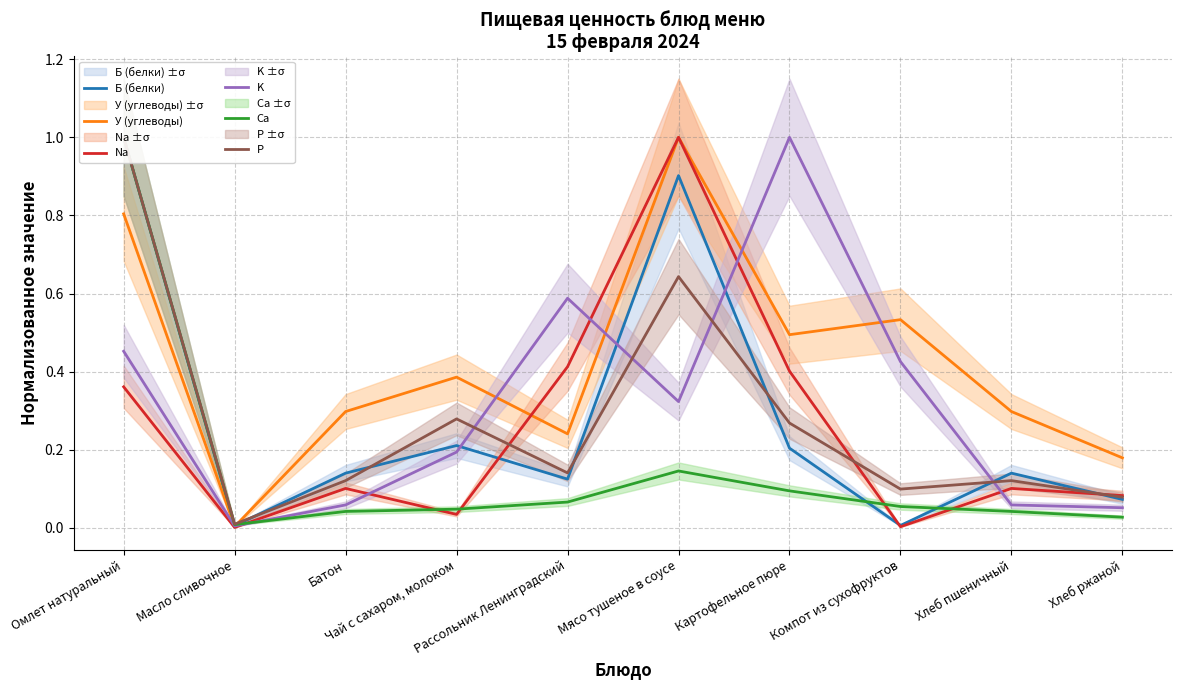

Reading left to right, what are all the values shown in this chart?

Б (белки): Омлет натуральный=1.0	Масло сливочное=0.0	Батон=0.1	Чай с сахаром, молоком=0.2	Рассольник Ленинградский=0.1	Мясо тушеное в соусе=0.9	Картофельное пюре=0.2	Компот из сухофруктов=0.0	Хлеб пшеничный=0.1	Хлеб ржаной=0.1
У (углеводы): Омлет натуральный=0.8	Масло сливочное=0.0	Батон=0.3	Чай с сахаром, молоком=0.4	Рассольник Ленинградский=0.2	Мясо тушеное в соусе=1.0	Картофельное пюре=0.5	Компот из сухофруктов=0.5	Хлеб пшеничный=0.3	Хлеб ржаной=0.2
Na: Омлет натуральный=0.4	Масло сливочное=0.0	Батон=0.1	Чай с сахаром, молоком=0.0	Рассольник Ленинградский=0.4	Мясо тушеное в соусе=1.0	Картофельное пюре=0.4	Компот из сухофруктов=0.0	Хлеб пшеничный=0.1	Хлеб ржаной=0.1
K: Омлет натуральный=0.5	Масло сливочное=0.0	Батон=0.1	Чай с сахаром, молоком=0.2	Рассольник Ленинградский=0.6	Мясо тушеное в соусе=0.3	Картофельное пюре=1.0	Компот из сухофруктов=0.4	Хлеб пшеничный=0.1	Хлеб ржаной=0.1
Ca: Омлет натуральный=1.0	Масло сливочное=0.0	Батон=0.0	Чай с сахаром, молоком=0.0	Рассольник Ленинградский=0.1	Мясо тушеное в соусе=0.1	Картофельное пюре=0.1	Компот из сухофруктов=0.1	Хлеб пшеничный=0.0	Хлеб ржаной=0.0
P: Омлет натуральный=1.0	Масло сливочное=0.0	Батон=0.1	Чай с сахаром, молоком=0.3	Рассольник Ленинградский=0.1	Мясо тушеное в соусе=0.6	Картофельное пюре=0.3	Компот из сухофруктов=0.1	Хлеб пшеничный=0.1	Хлеб ржаной=0.1